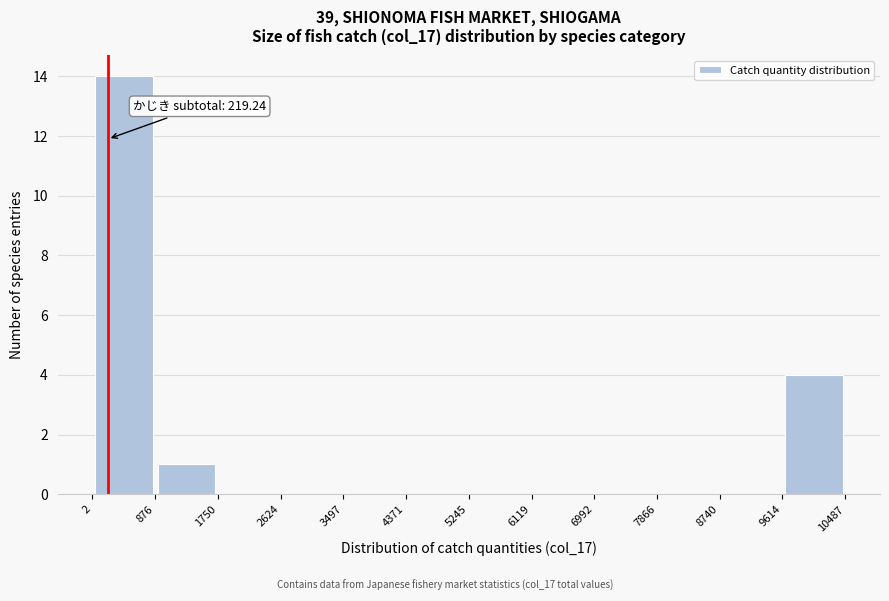

Over which range of the x-axis is the bar tallest?

2 to 876